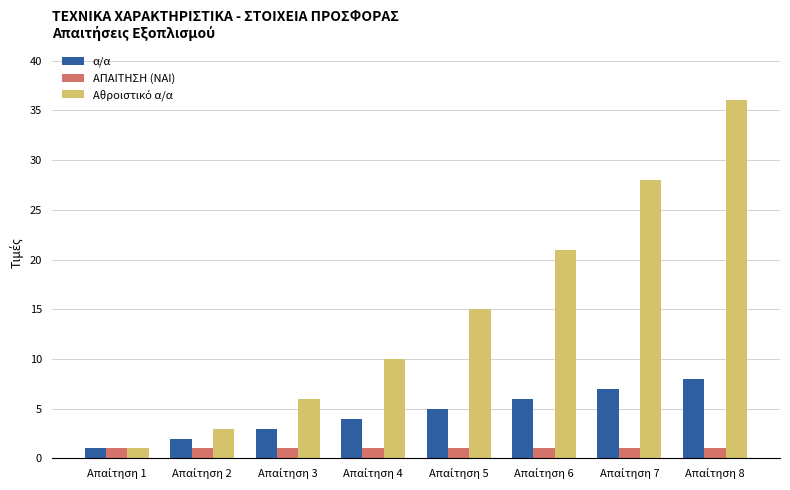

What is the lowest value of the ΑΠΑΙΤΗΣΗ (NAI) series?

1